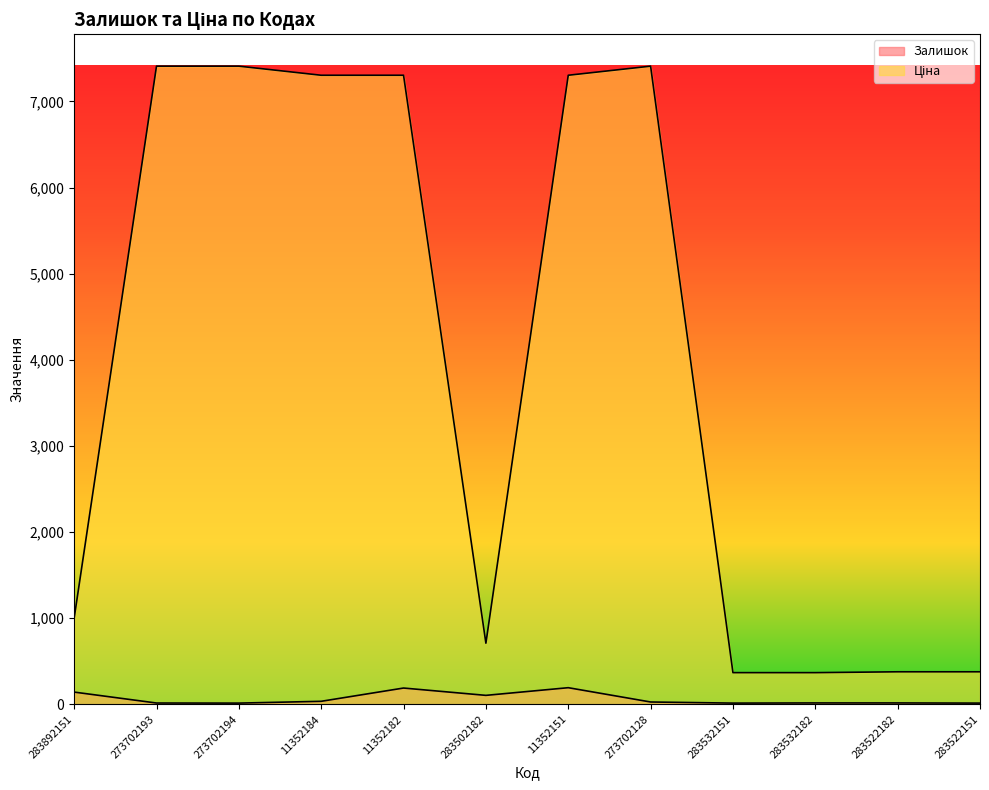

Reading right to left, what are all the values shown in this chart?

Залишок: 283522151=14.0	283522182=16.0	283532182=16.0	283532151=14.0	273702128=27.0	11352151=193.0	283502182=104.0	11352182=189.0	11352184=35.0	273702194=14.0	273702193=15.0	283892151=142.0
Ціна: 283522151=377.7	283522182=377.7	283532182=367.9	283532151=367.9	273702128=7410.0	11352151=7304.3	283502182=709.7	11352182=7304.3	11352184=7304.3	273702194=7410.0	273702193=7410.0	283892151=999.7